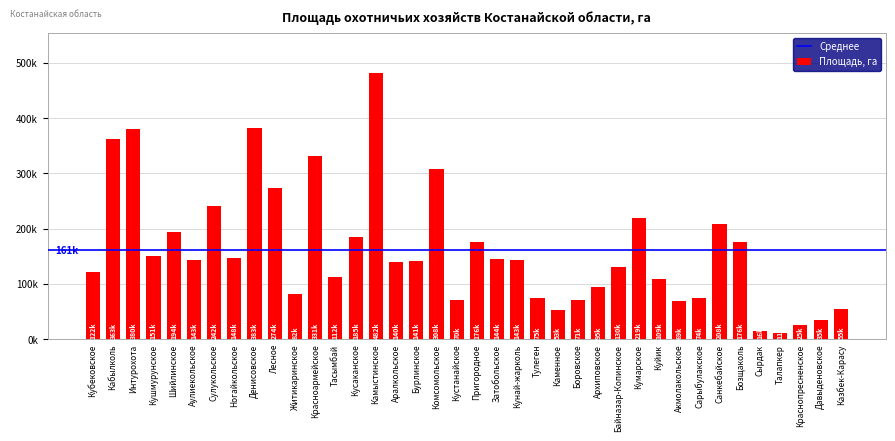

Where does the data first go above 142838?

Кабылколь